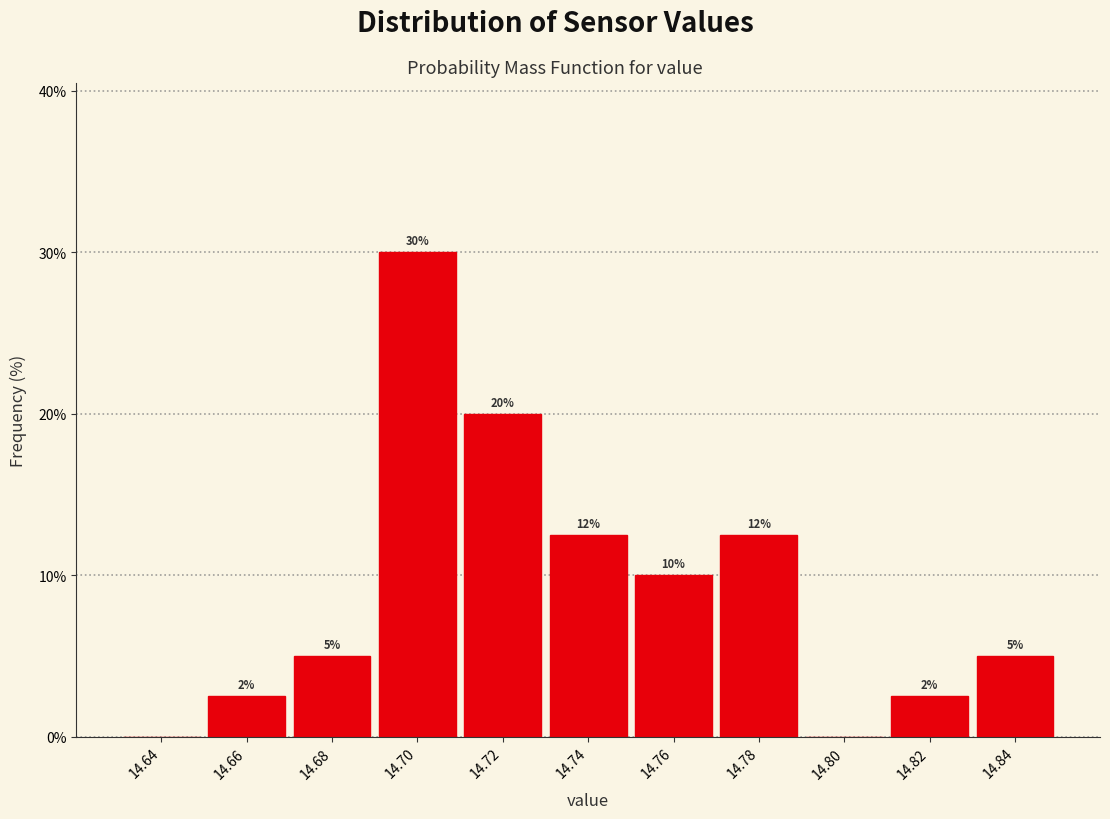

Over which range of the x-axis is the bar tallest?

14.69 to 14.71